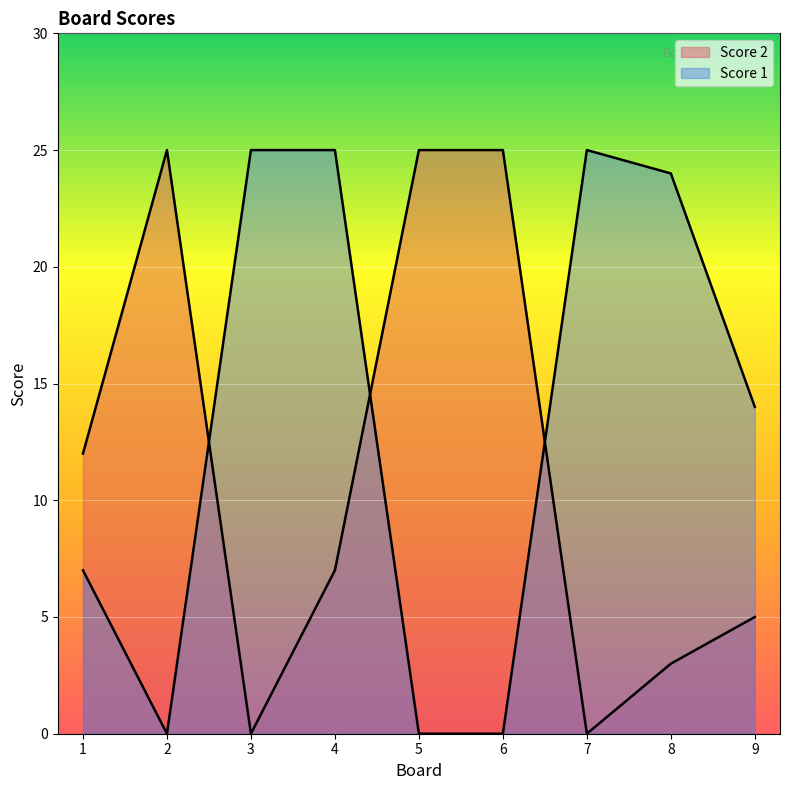

Which has a higher value, 1 or 8?

1